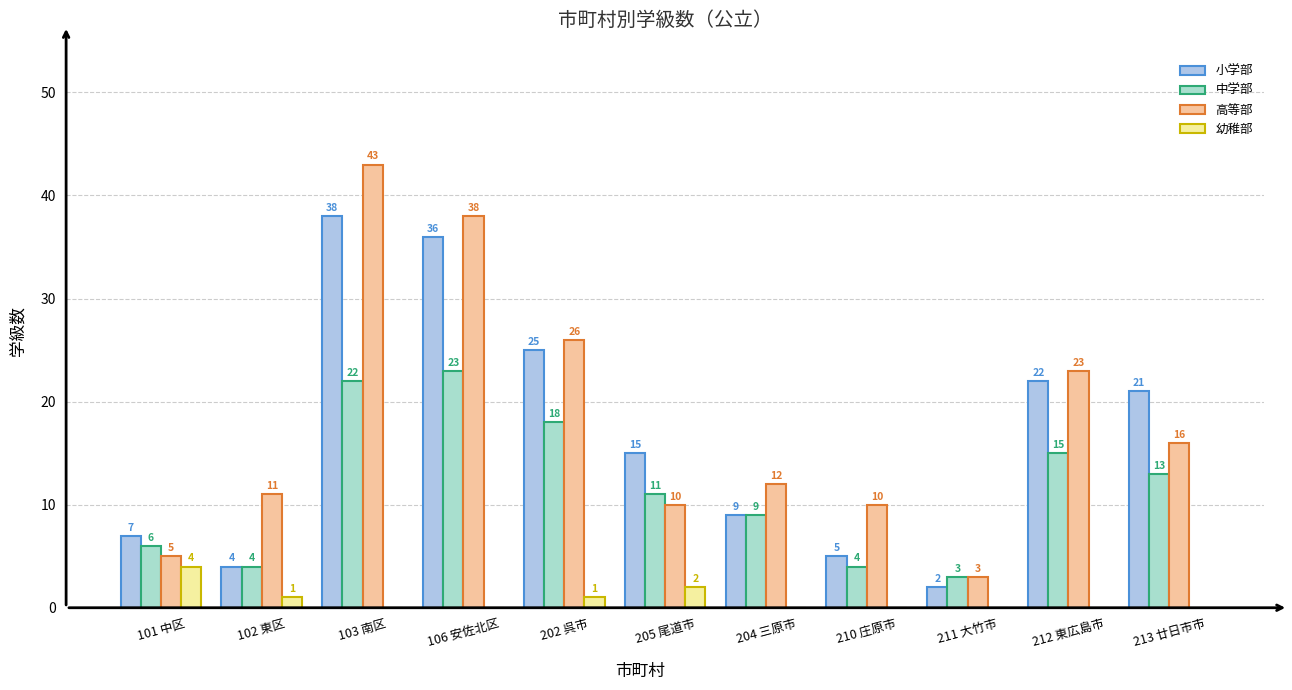

Between 103 南区 and 212 東広島市, which series saw the biggest shift?

高等部